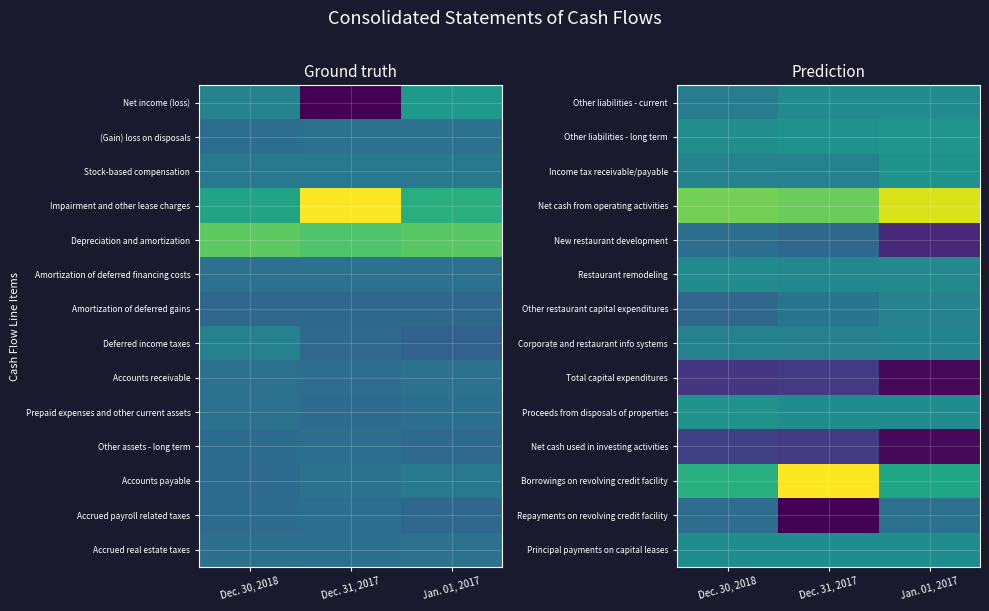

Which label corresponds to the largest value in the chart?

Dec. 31, 2017